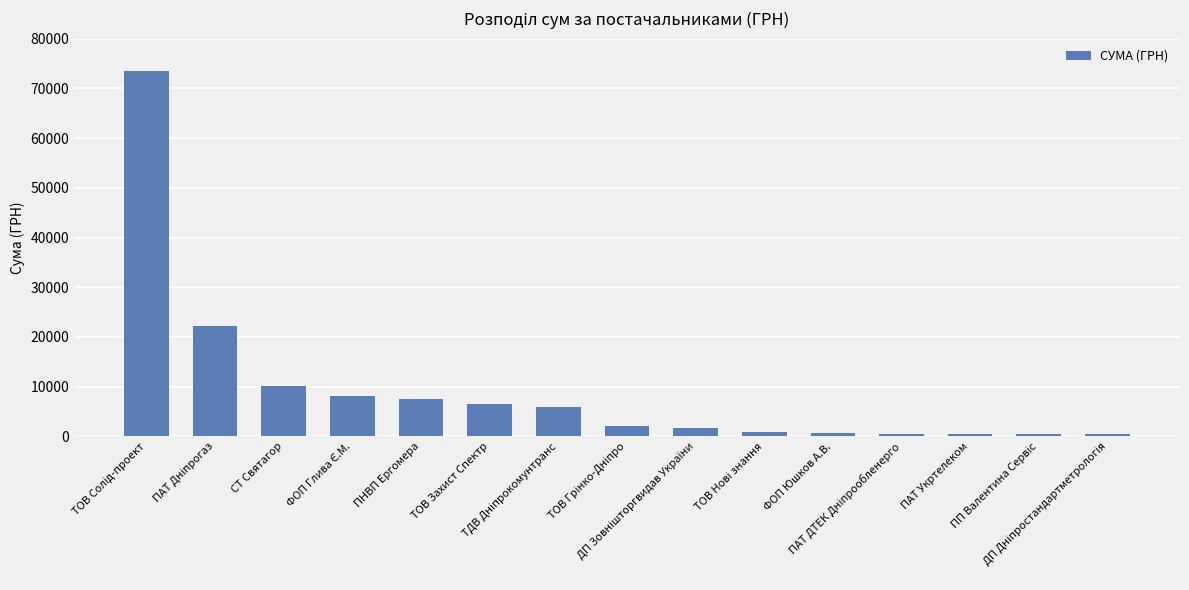

What is the greatest value displayed?

73490.0